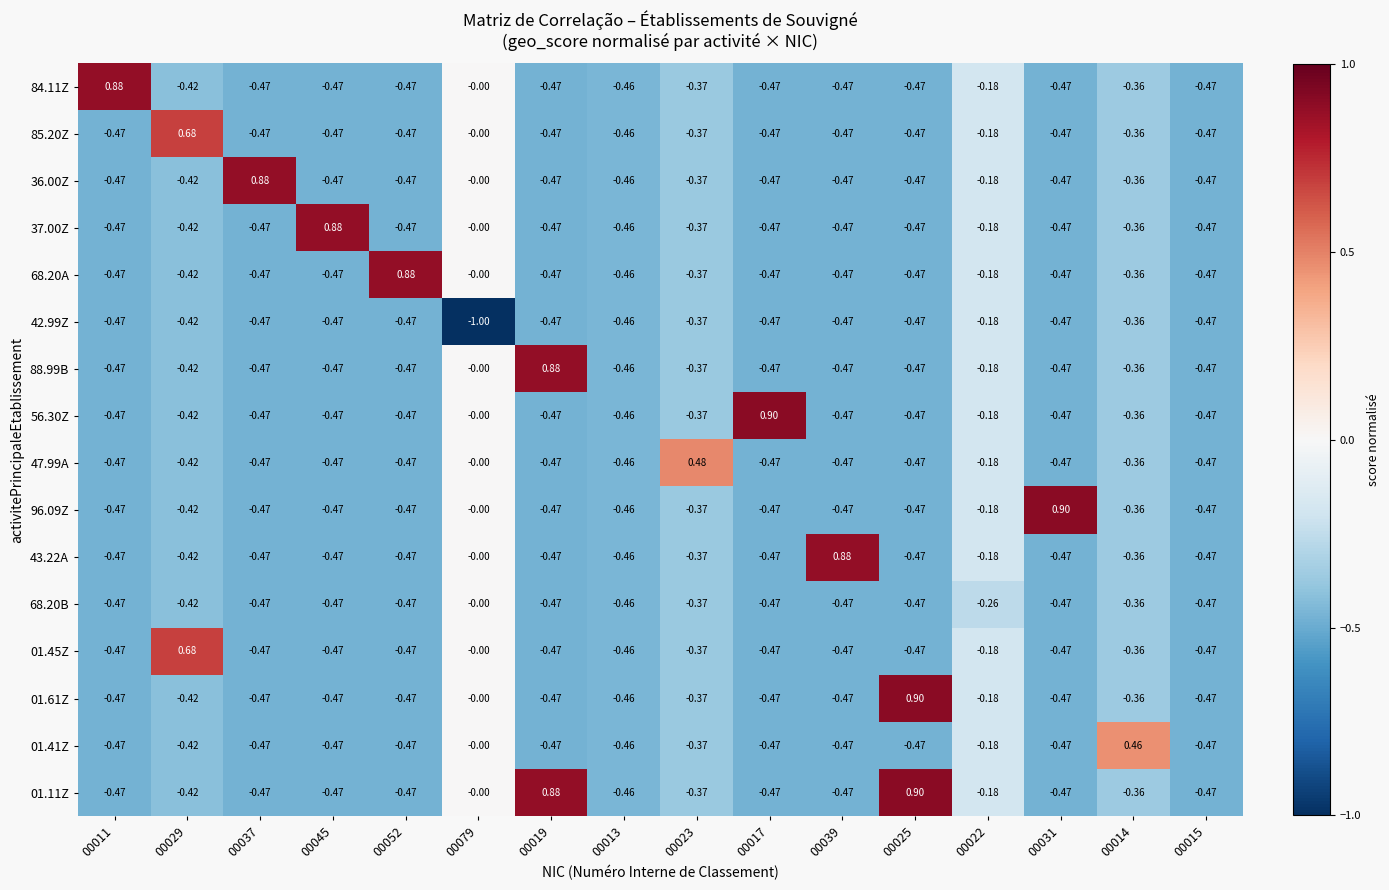

Is the value of 01.45Z at 00023 greater than the value of 68.20A at 00039?

Yes